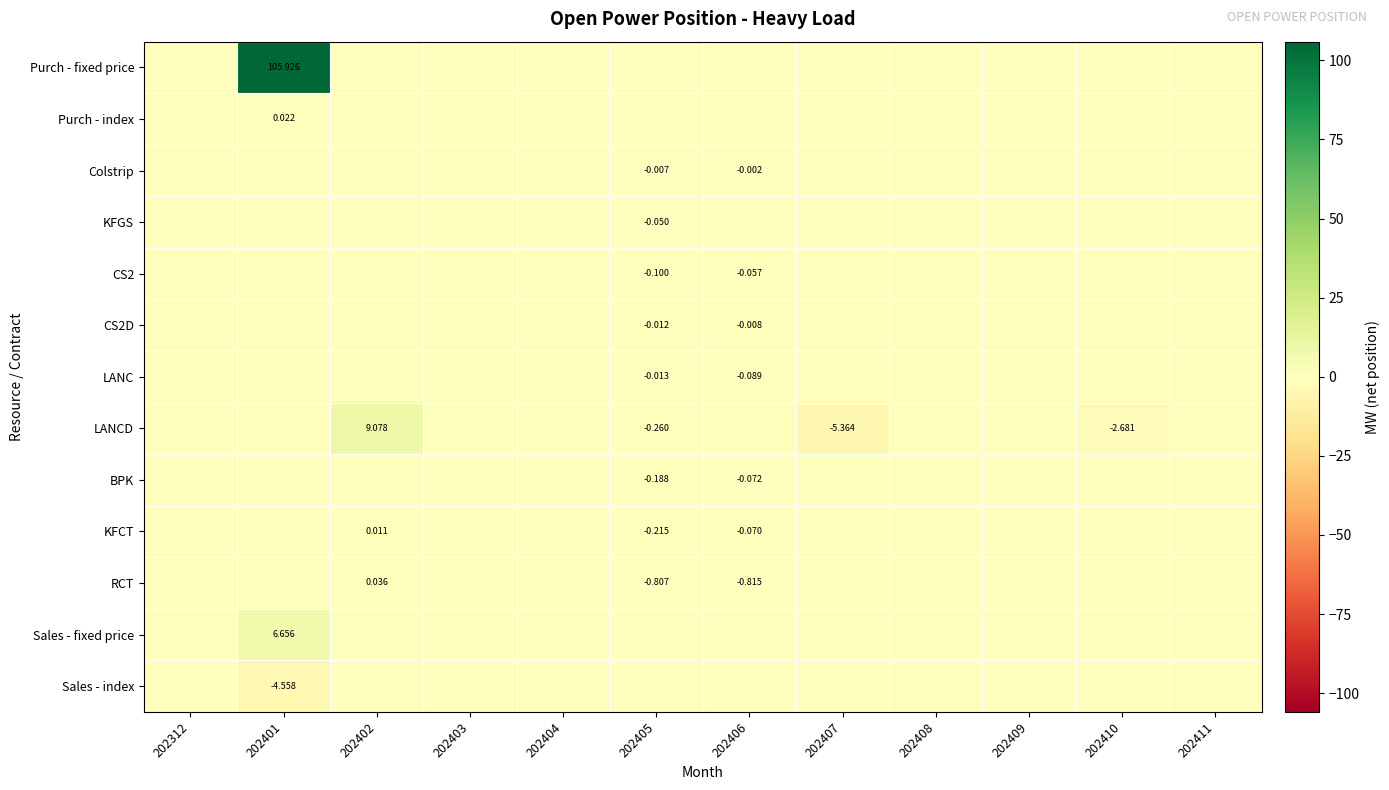

Which label corresponds to the largest value in the chart?

202401